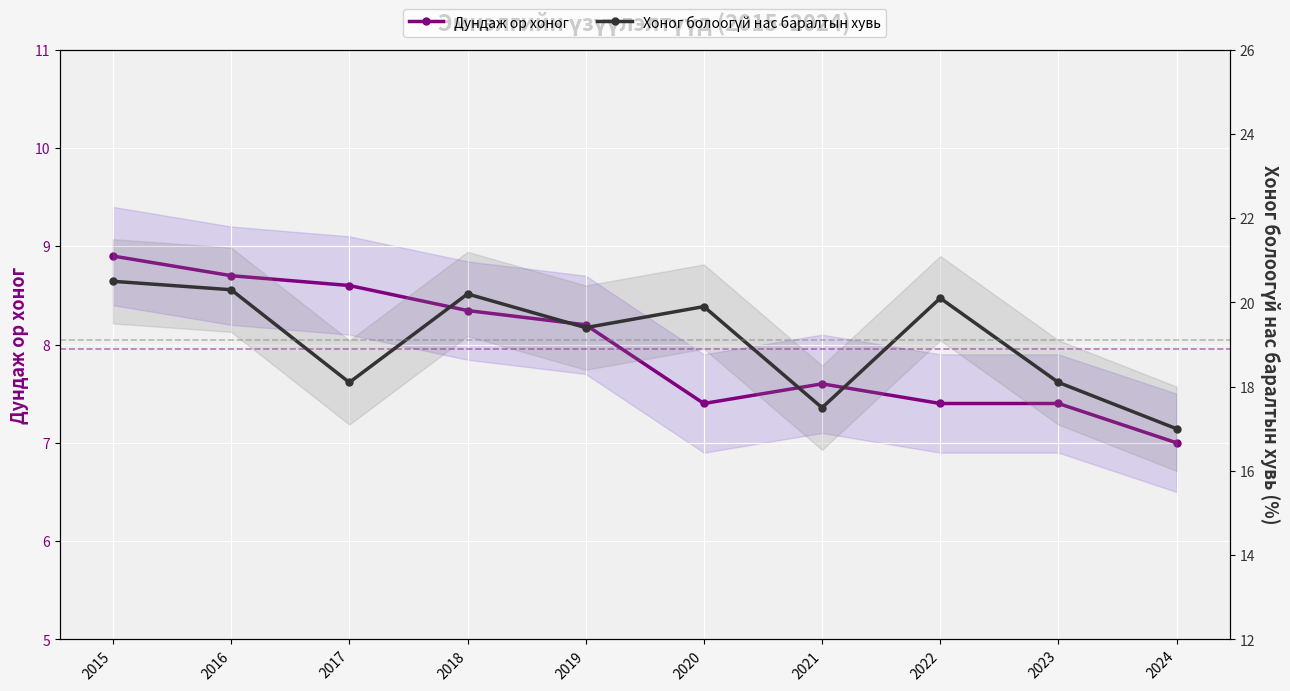

At which label does Хоног болоогүй нас баралтын хувь first exceed 19?

2015